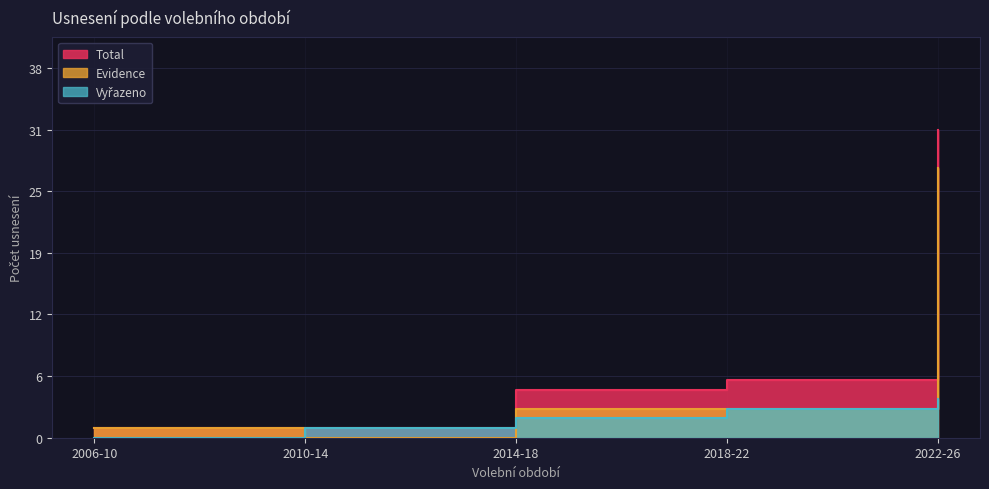

What is the difference between the highest and lowest values at 2022-26?

28